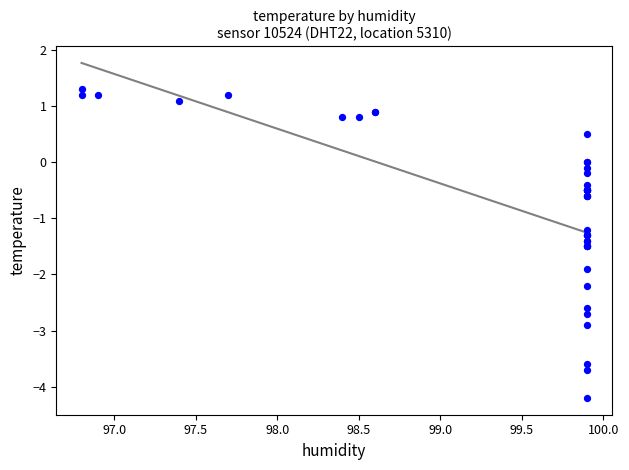

What Y value in the scatter plot is closest to -1?

-1.2